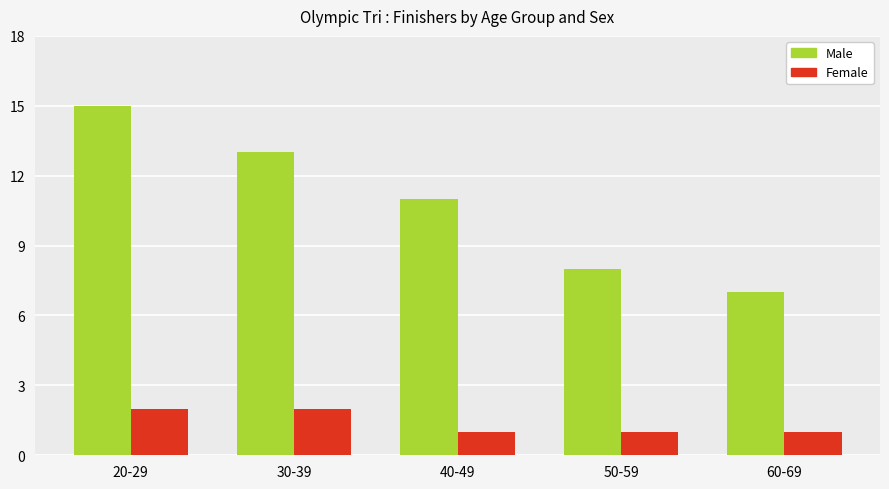

Reading left to right, what are all the values shown in this chart?

Male: 20-29=15	30-39=13	40-49=11	50-59=8	60-69=7
Female: 20-29=2	30-39=2	40-49=1	50-59=1	60-69=1